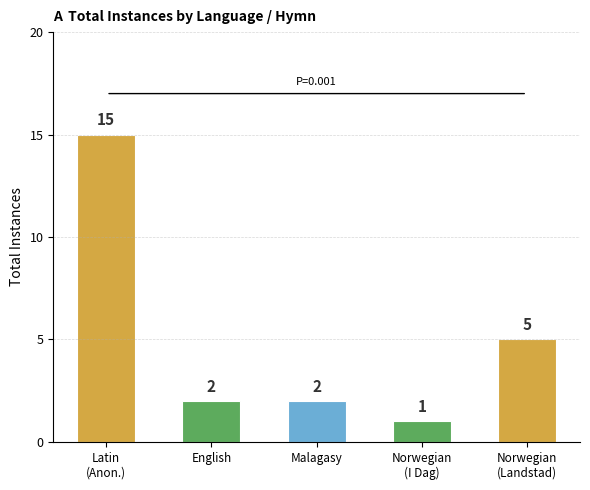

What is the change in value from English to Norwegian
(Landstad)?

+3